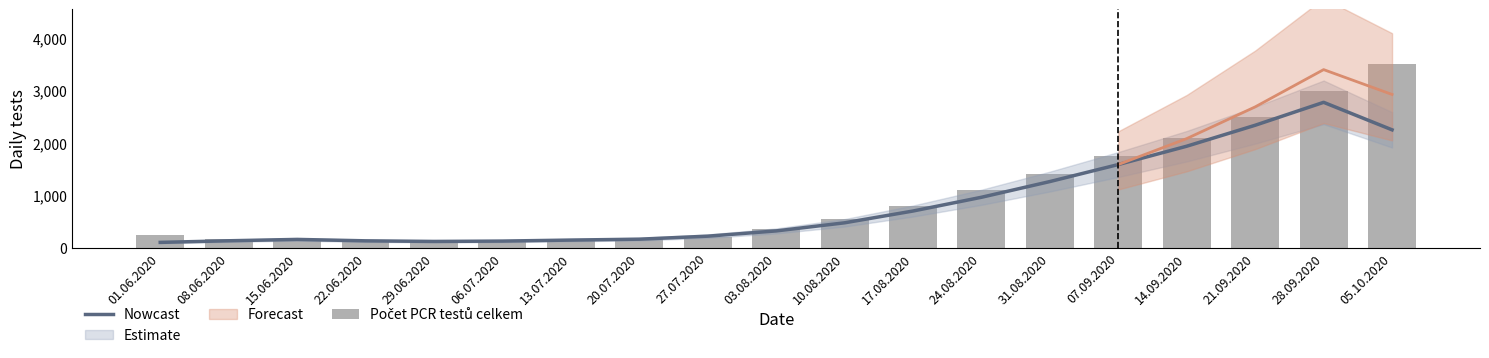

Rank the series at 01.06.2020 from highest to lowest value.

Počet PCR testů celkem, Nowcast